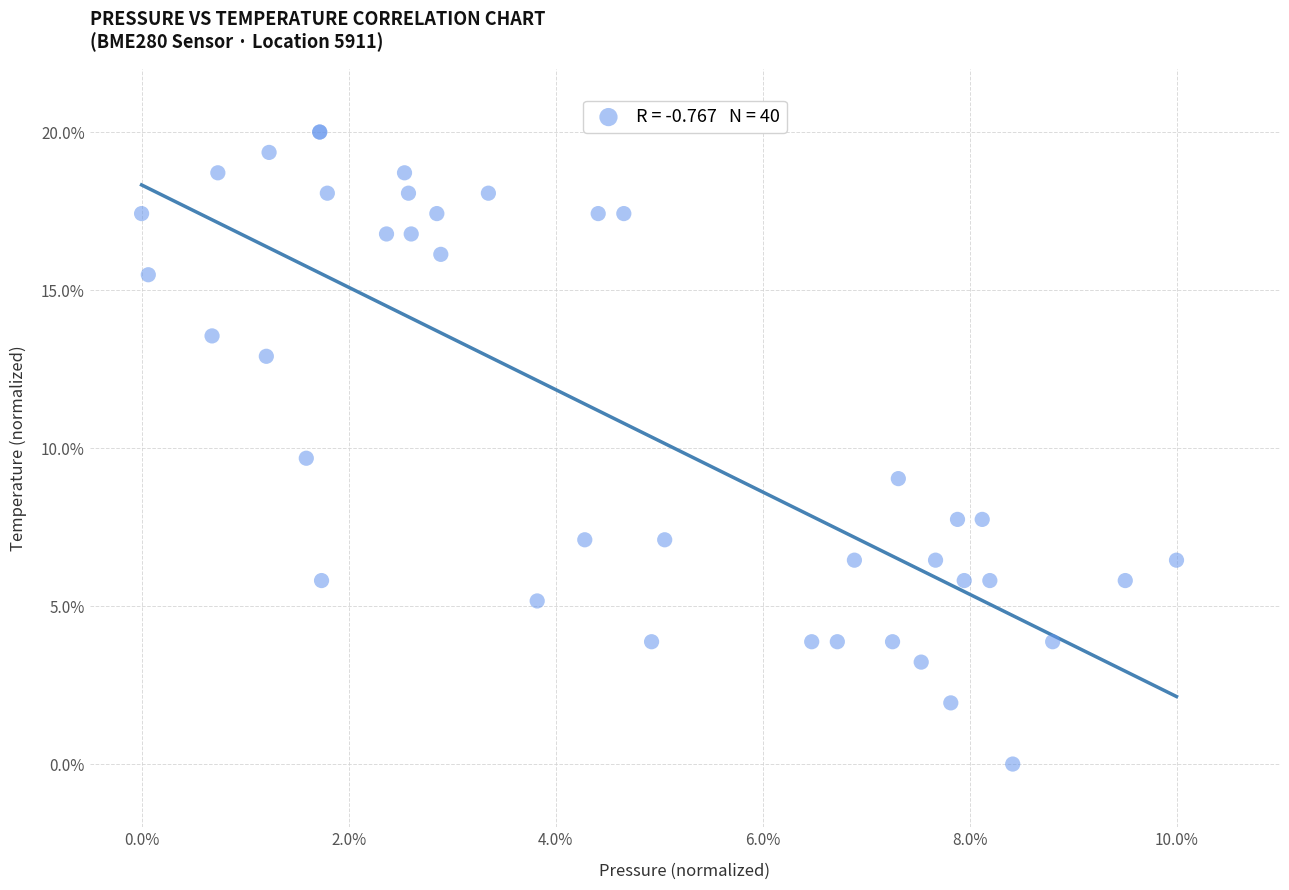

What Y value in the scatter plot is closest to 10?

9.7